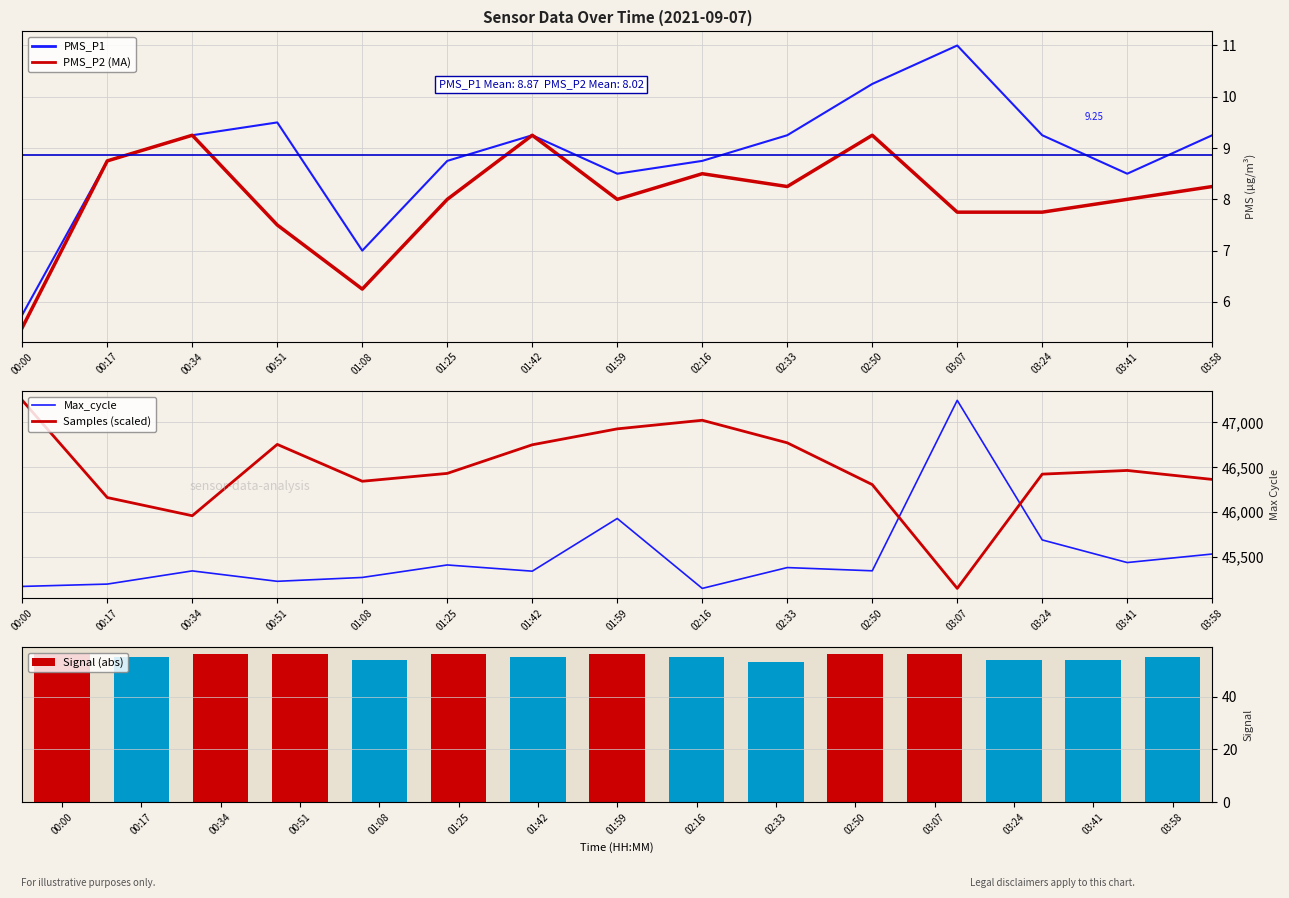

What are all the series names shown in the legend?

PMS_P1, PMS_P2 (MA), Max_cycle, Samples (scaled), Signal (abs)